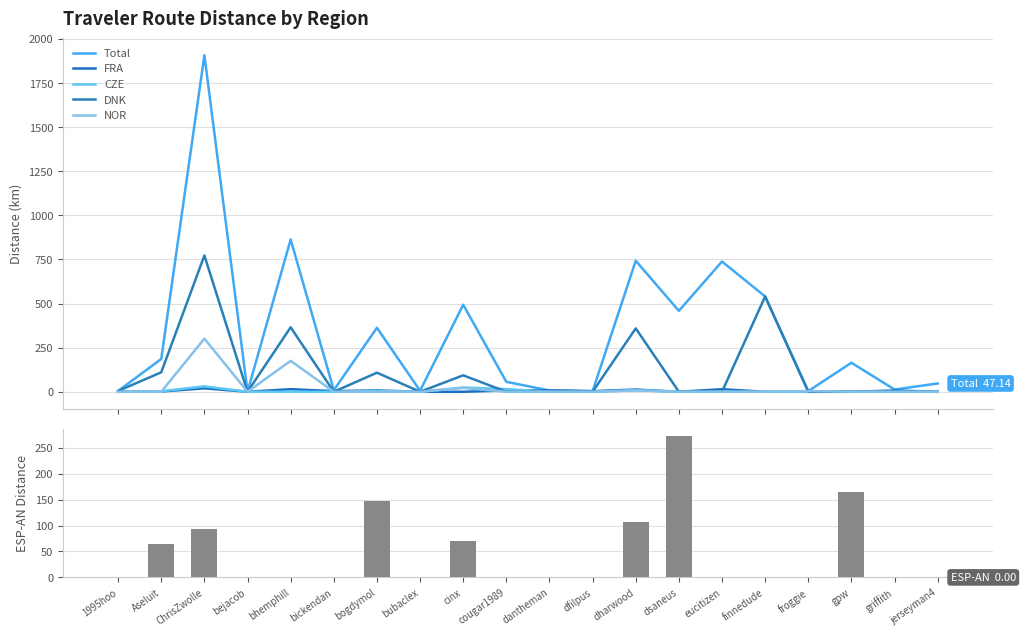

Rank the series by their maximum value, from highest to lowest.

Total, DNK, NOR, ESP-AN, CZE, FRA